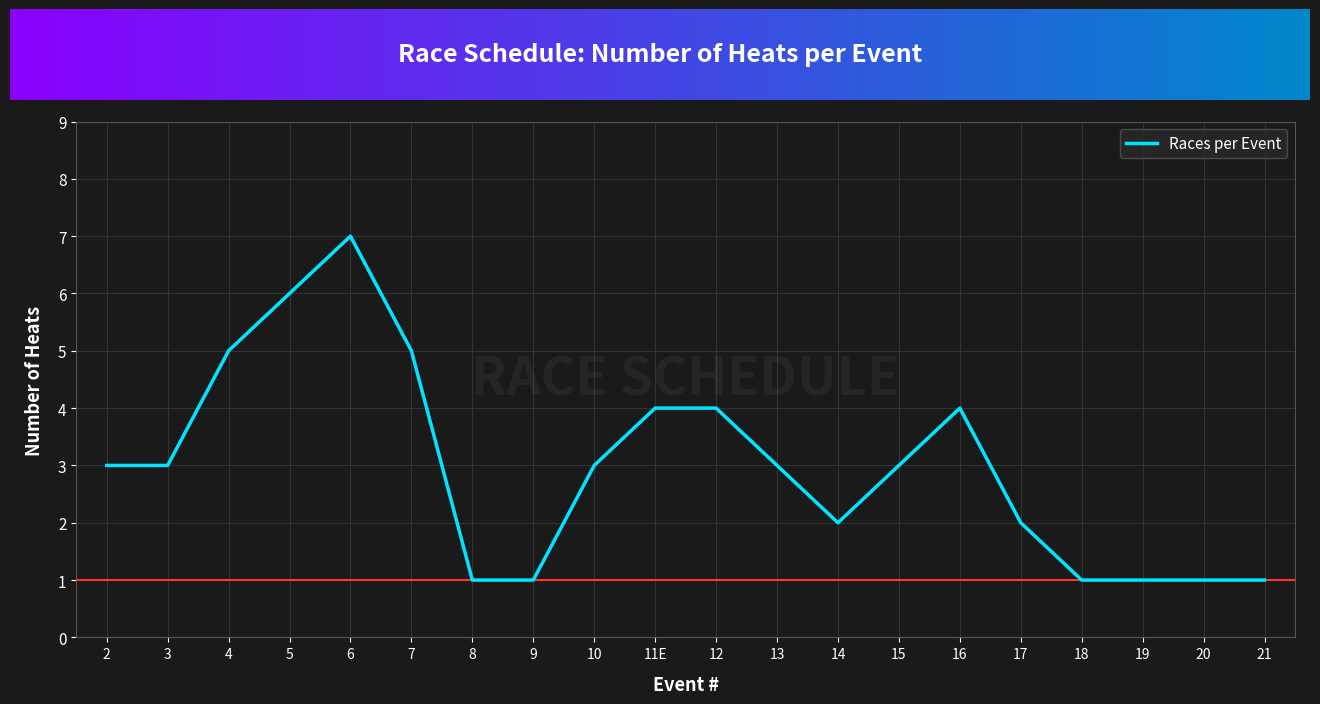

What is the average value?

3